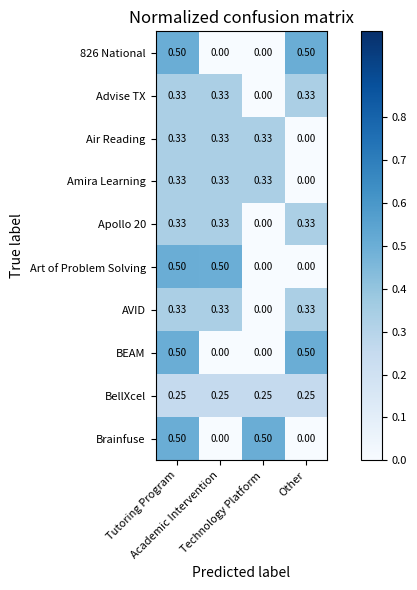

How many positive values does the Brainfuse series have?

2